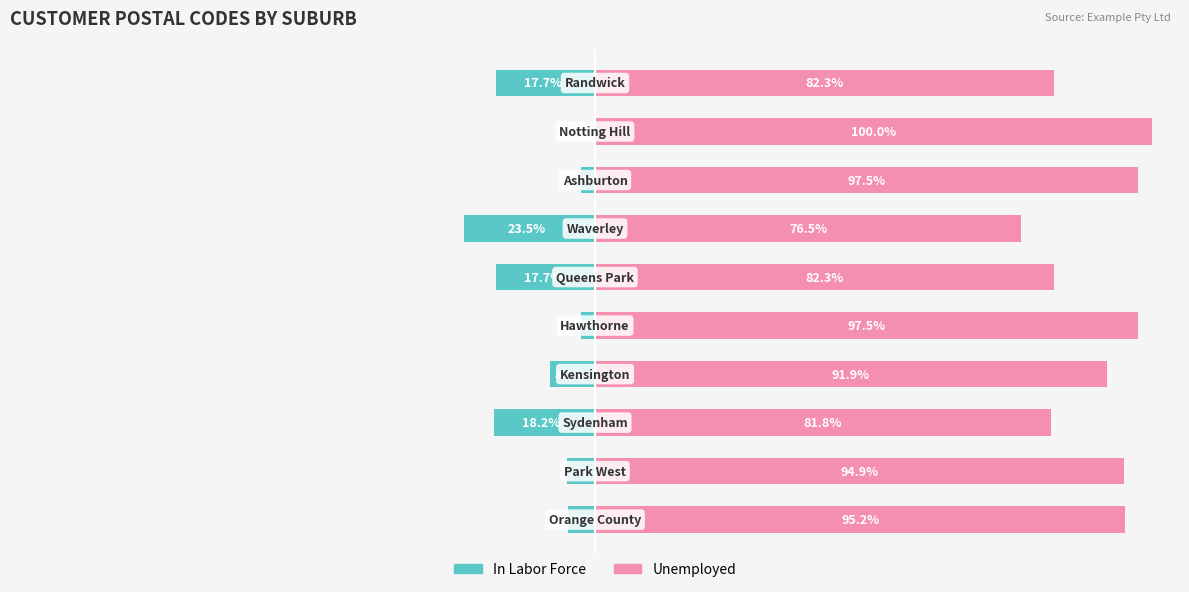

At 9, list the series in order from largest to smallest.

Unemployed, In Labor Force